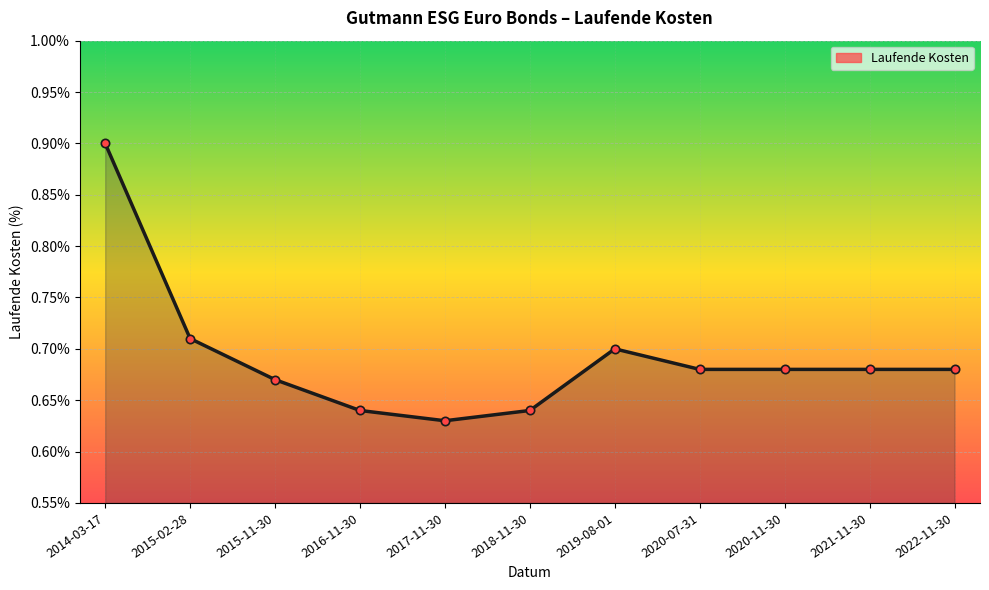

What is the label of the 9th point from the right?

2015-11-30